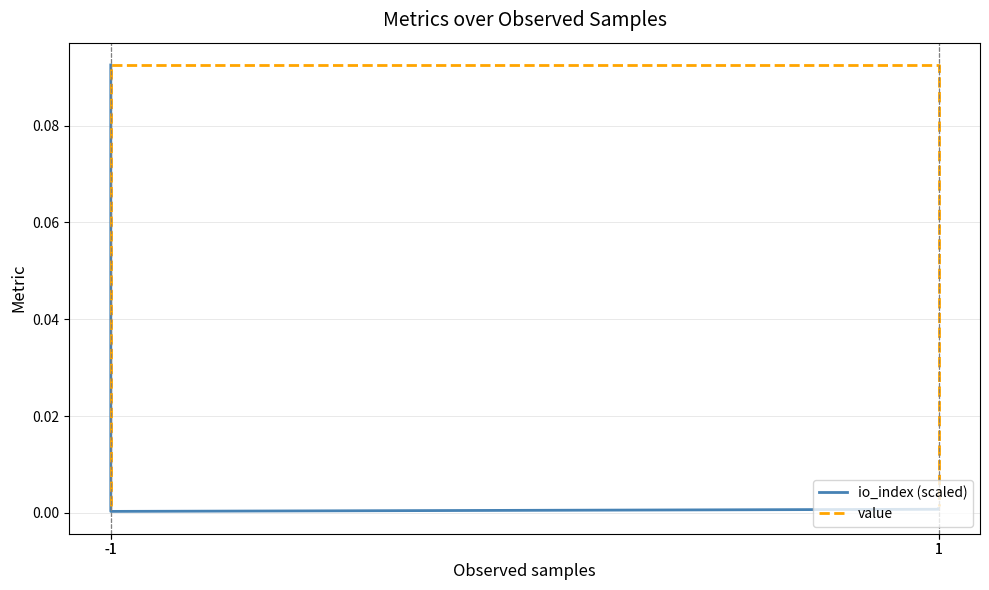

Which category has the lowest value in the value series?

-1